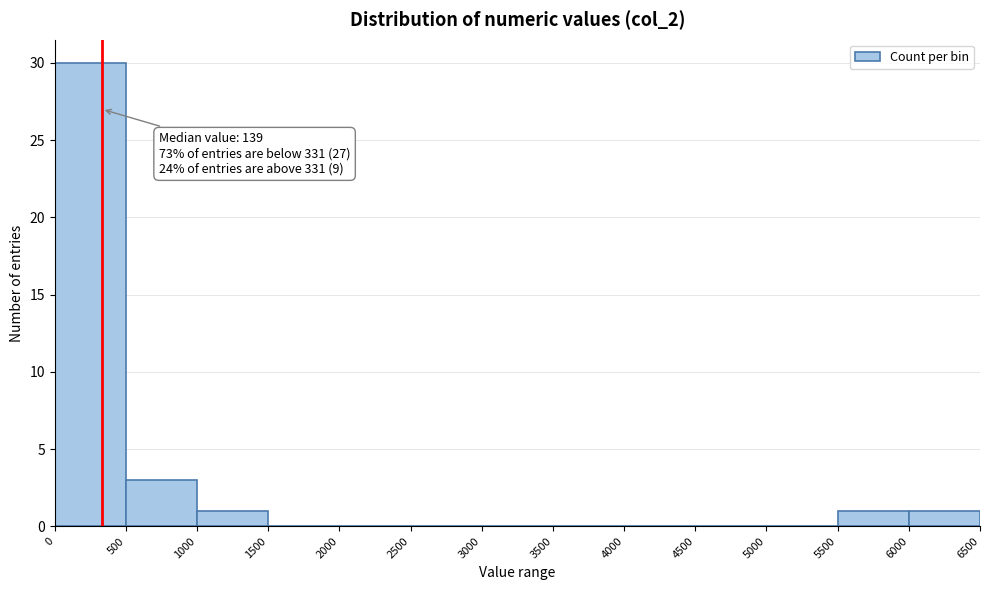

Over which range of the x-axis is the bar tallest?

0 to 500